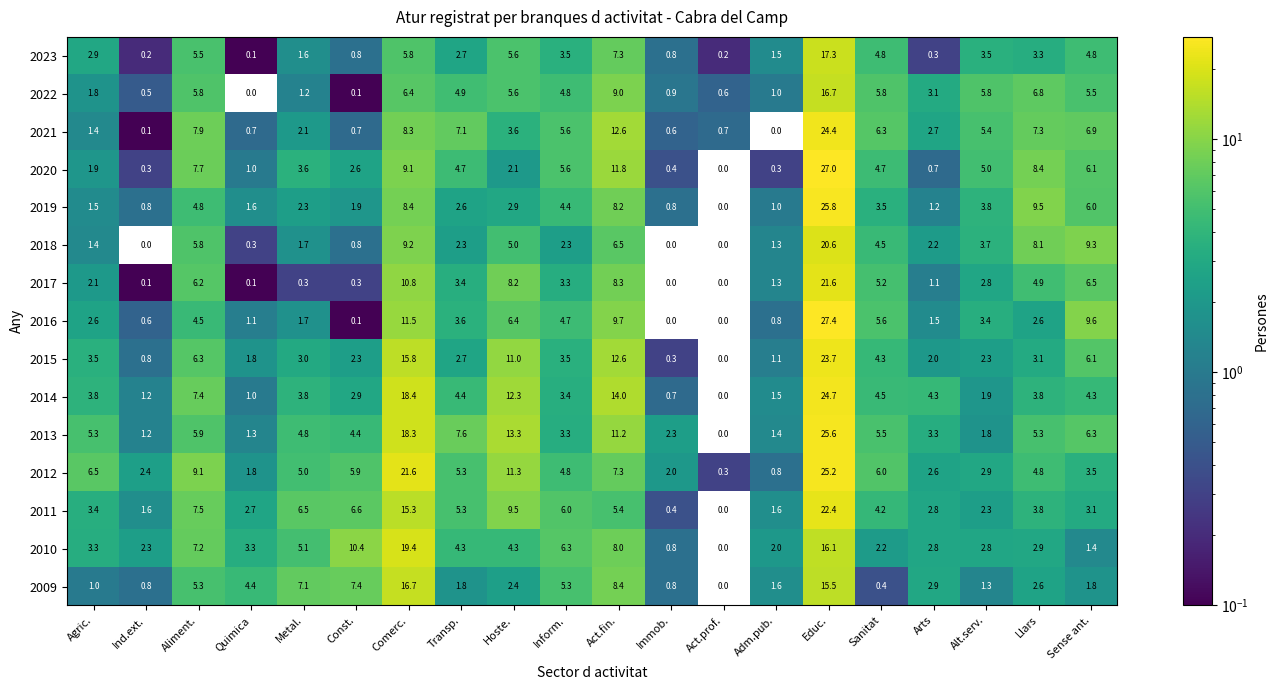

At which label does 2021 reach its peak?

Educ.